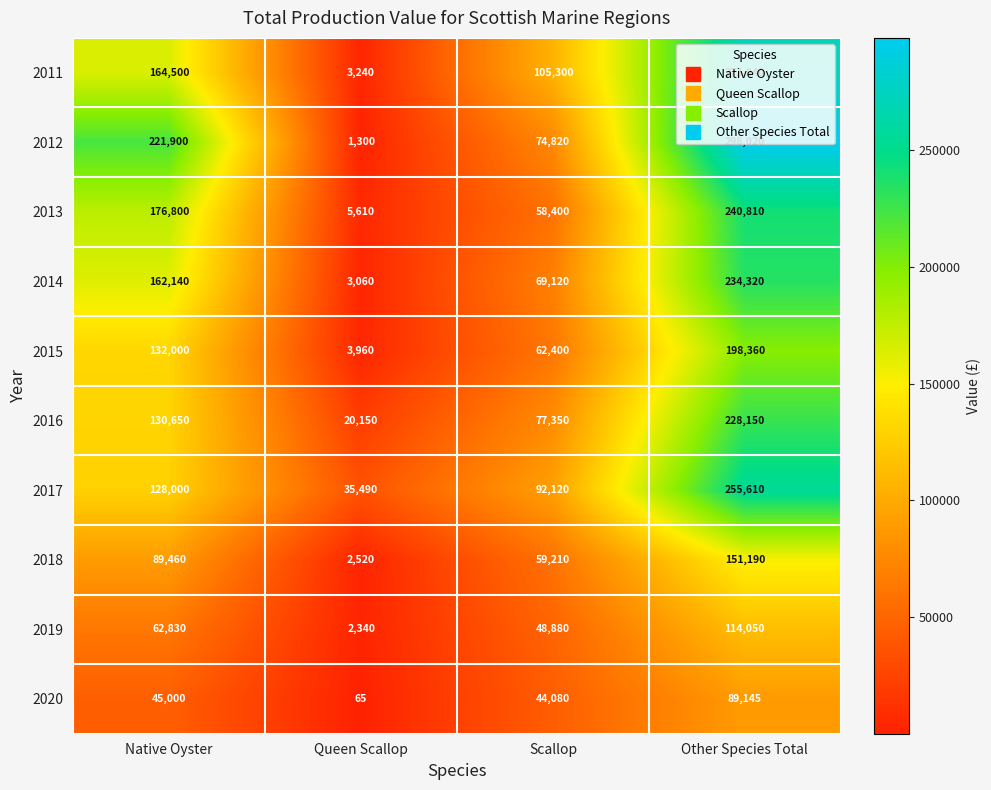

What is the smallest value displayed?

65